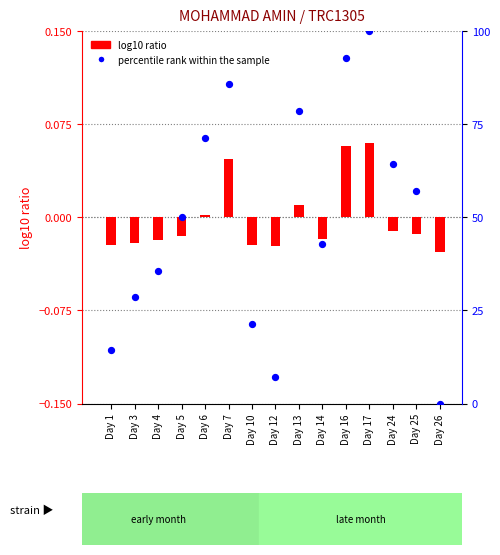

Which series contains the lowest Y value?

log10 ratio